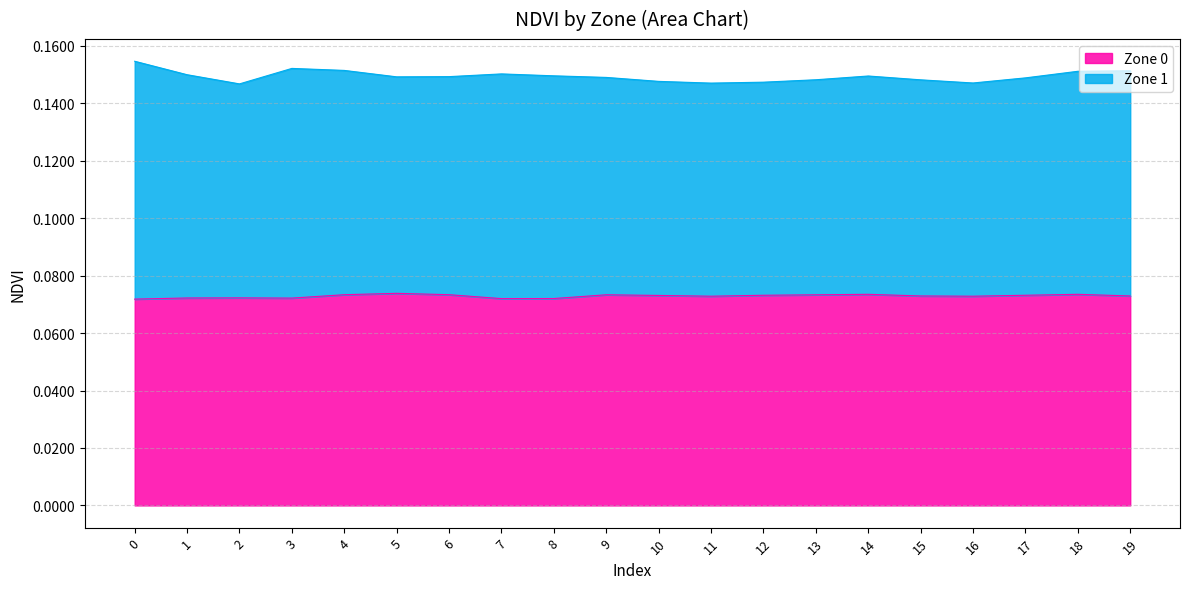

Where is the first local maximum?

2